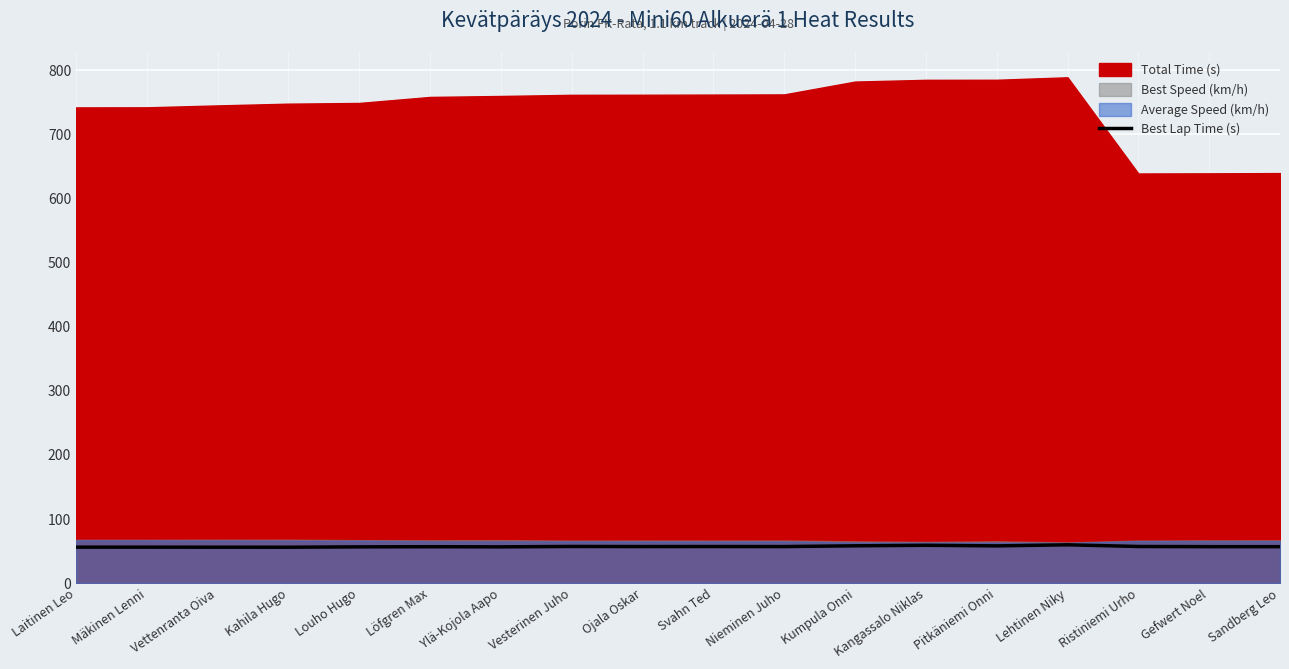

Which label corresponds to the largest value in the chart?

Lehtinen Niky